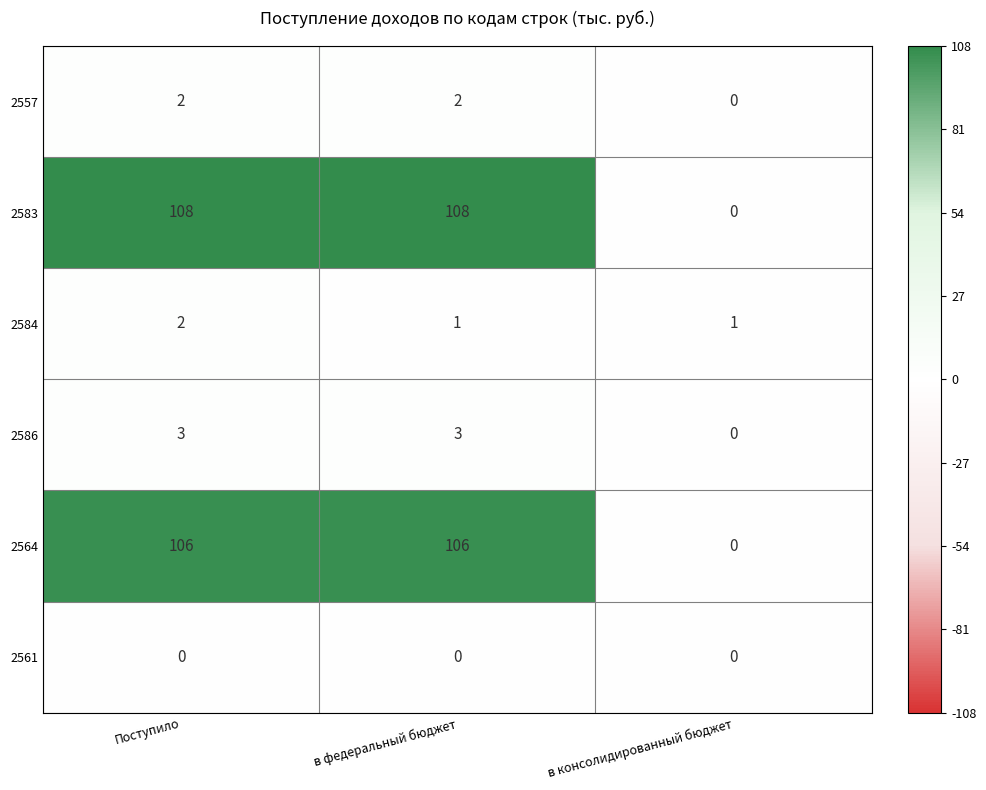

What is the spread (max minus min) of values at в федеральный бюджет?

108